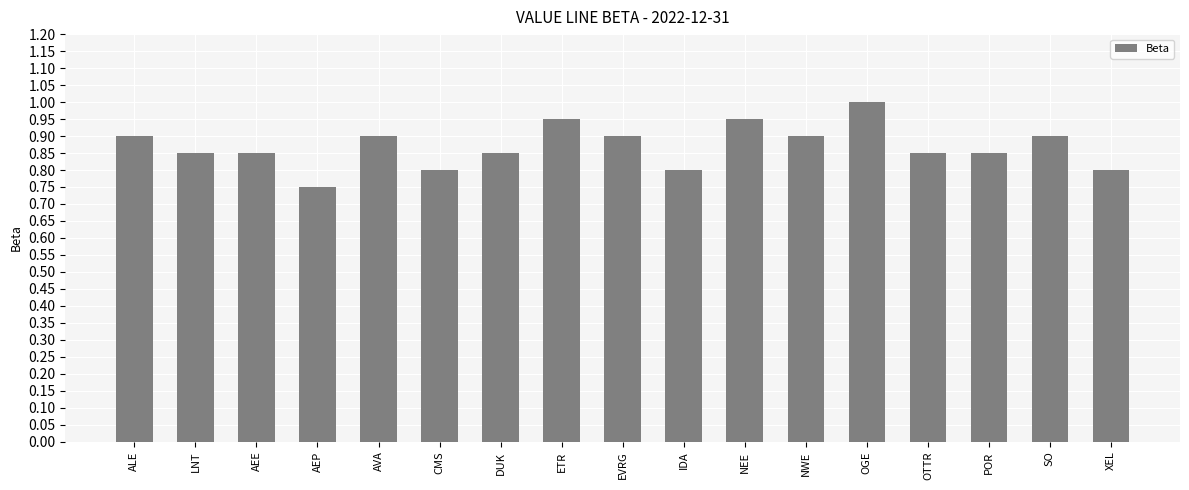

What is the label of the 5th bar from the right?

OGE